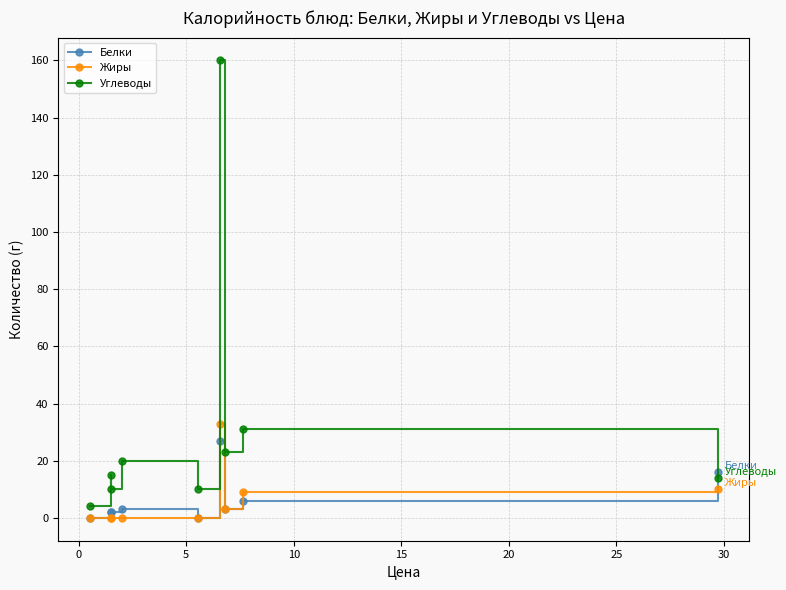

At how many categories does at least one series exceed 18?

4